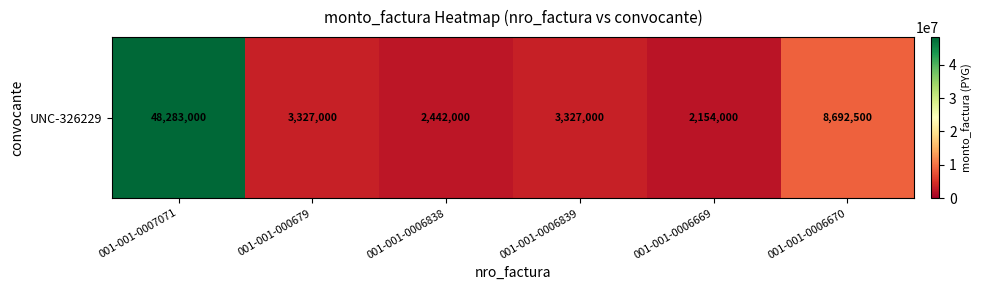

At which label does the data first exceed 3327000?

001-001-0007071